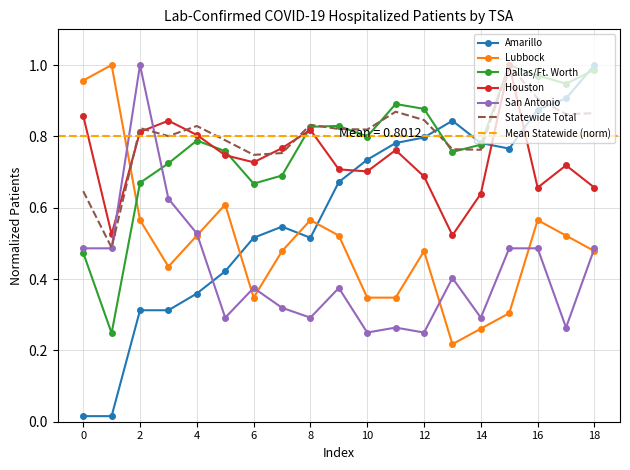

Rank the categories by Dallas/Ft. Worth value from highest to lowest.

15, 18, 16, 17, 11, 12, 9, 8, 10, 4, 14, 5, 13, 3, 7, 2, 6, 0, 1